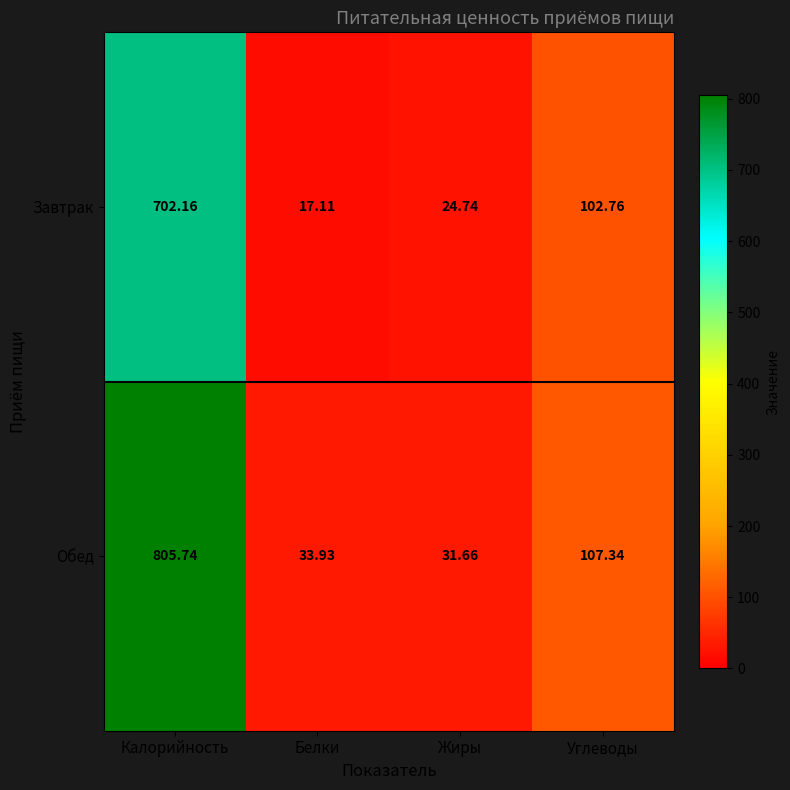

Which label corresponds to the smallest value in the chart?

Белки